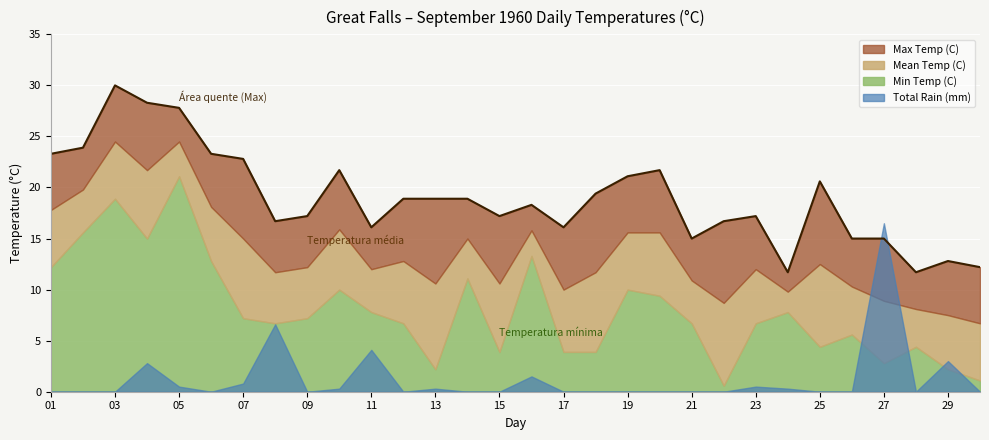

At which category does Max Temp (C) reach its first local valley?

08